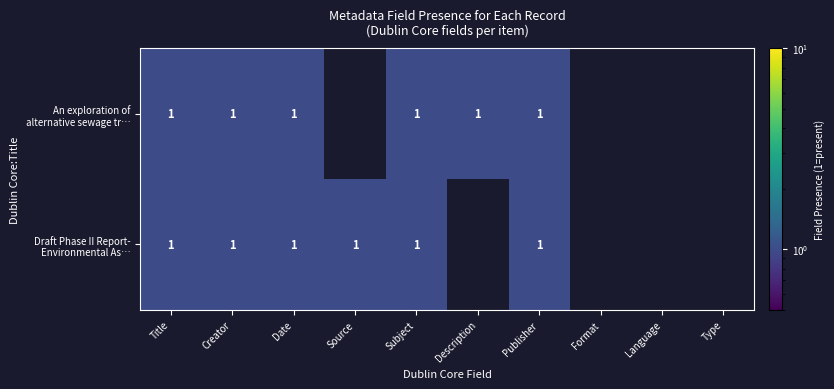

What is the difference between the maximum and minimum values in the An exploration of alternative sewage tr… series?

1